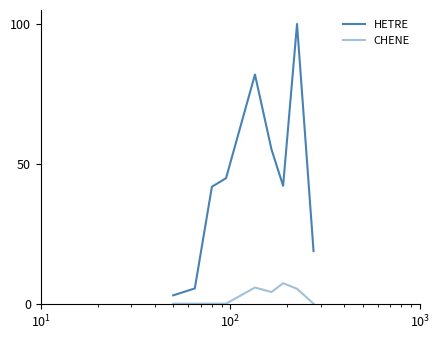

Does the chart have visible grid lines?

No